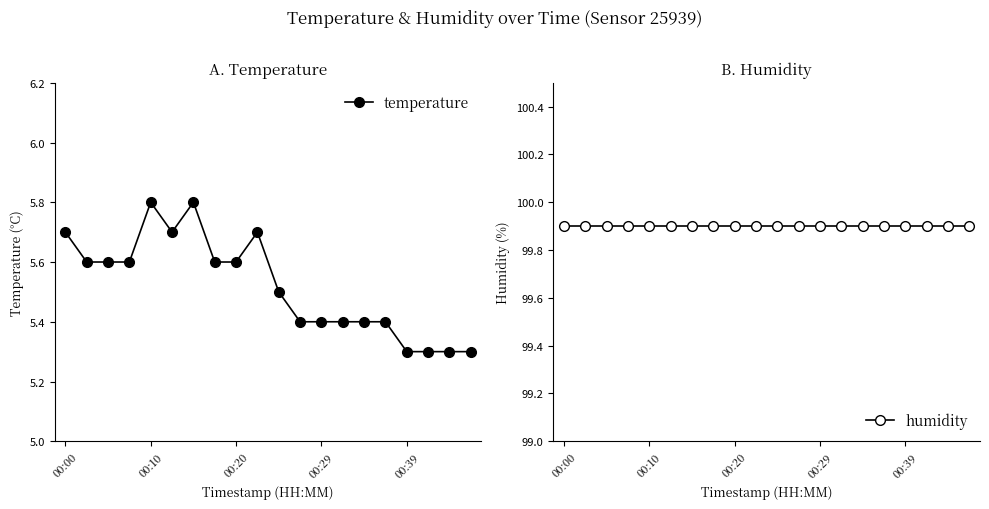

Is it true that humidity equals 99.9 at 13?

True